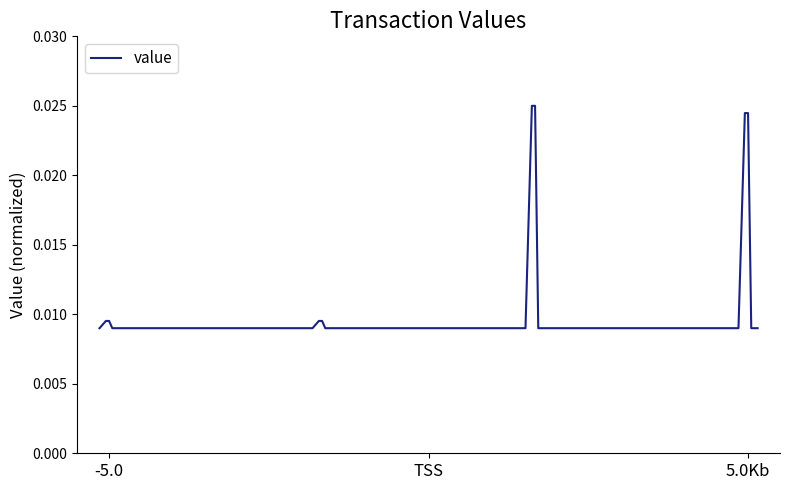

How many lines are shown in the chart?

1